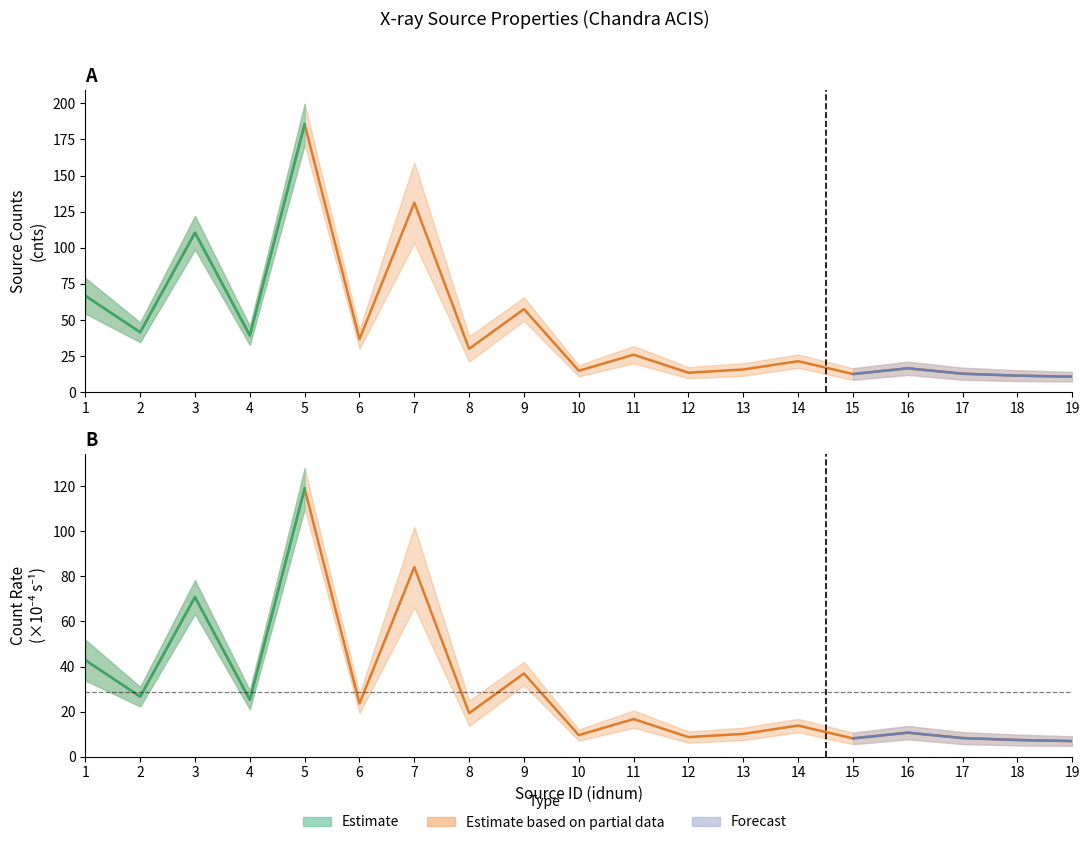

Reading left to right, extract all data points from this chart.

cnts: 1=66.8	2=41.5	3=110.4	4=39.3	5=185.5	6=36.8	7=131.2	8=30.1	9=57.6	10=14.9	11=26.0	12=13.5	13=15.8	14=21.5	15=12.6	16=16.6	17=12.9	18=11.5	19=10.8
rate: 1=42.8	2=26.6	3=70.8	4=25.2	5=119.0	6=23.6	7=84.1	8=19.3	9=36.9	10=9.6	11=16.7	12=8.7	13=10.1	14=13.8	15=8.1	16=10.6	17=8.2	18=7.4	19=6.9